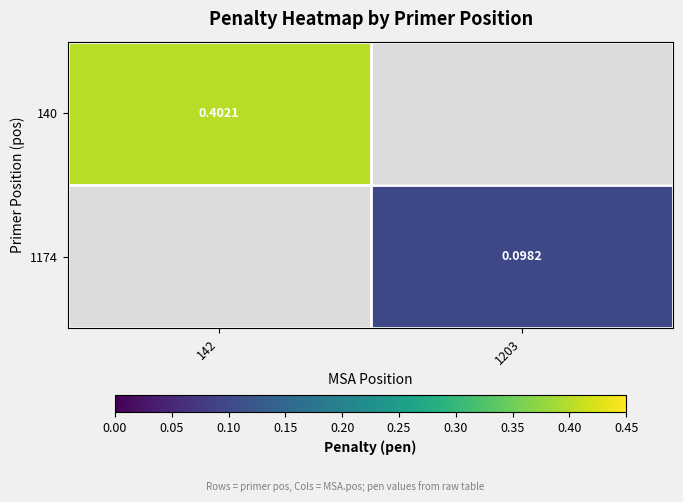

What is the difference between the maximum and minimum values in the 1174 series?

0.1